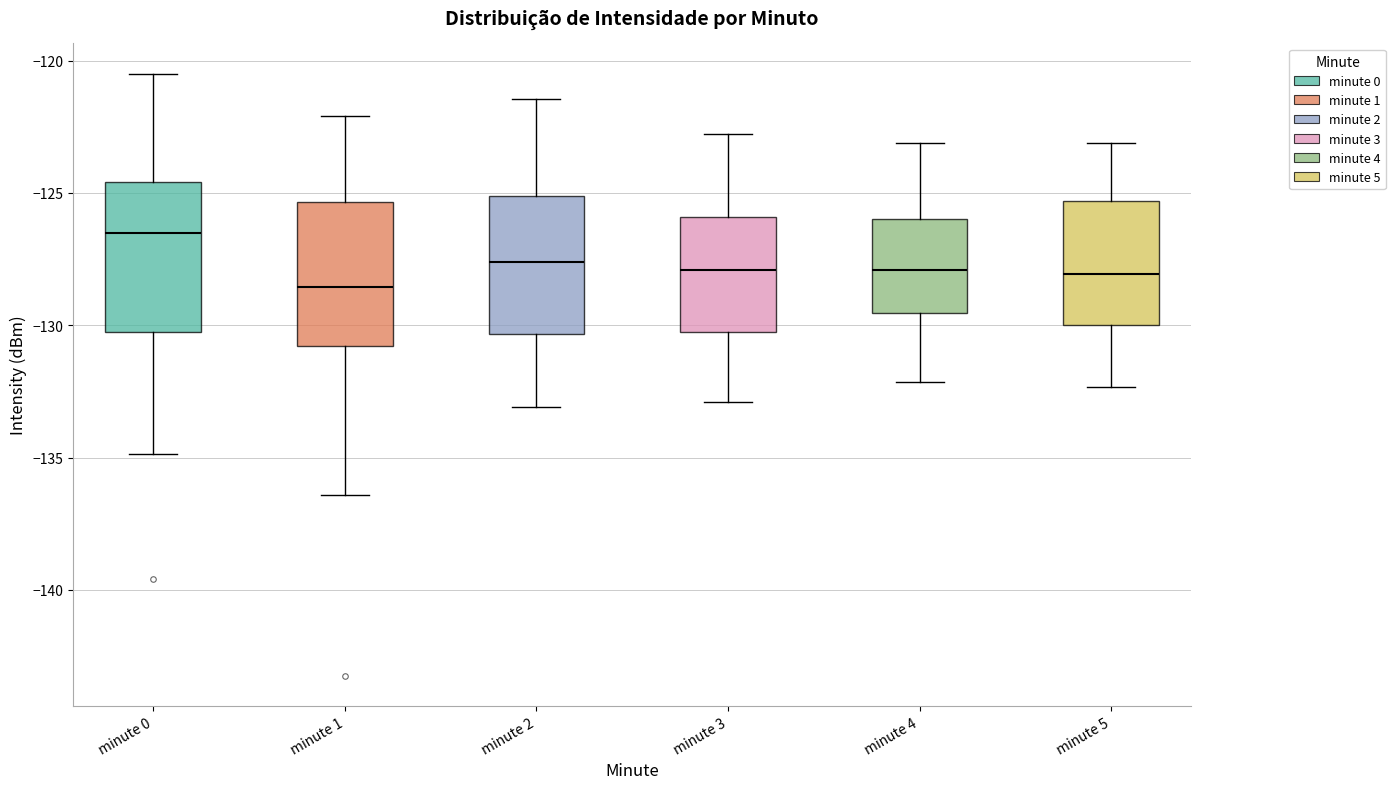

Reading left to right, transcribe this box plot: for each box, give where its median line is, the range the box spans, and where its two whiskers end, as read against the y-axis. The values are not printed on the chart, so give them approximately, as read against the axis.

minute 0: median -126.5, box -130.0 to -124.5, whiskers -135.0 to -120.5
minute 1: median -128.5, box -131.0 to -125.5, whiskers -136.5 to -122.0
minute 2: median -127.5, box -130.5 to -125.0, whiskers -133.0 to -121.5
minute 3: median -128.0, box -130.5 to -126.0, whiskers -133.0 to -123.0
minute 4: median -128.0, box -129.5 to -126.0, whiskers -132.0 to -123.0
minute 5: median -128.0, box -130.0 to -125.5, whiskers -132.5 to -123.0